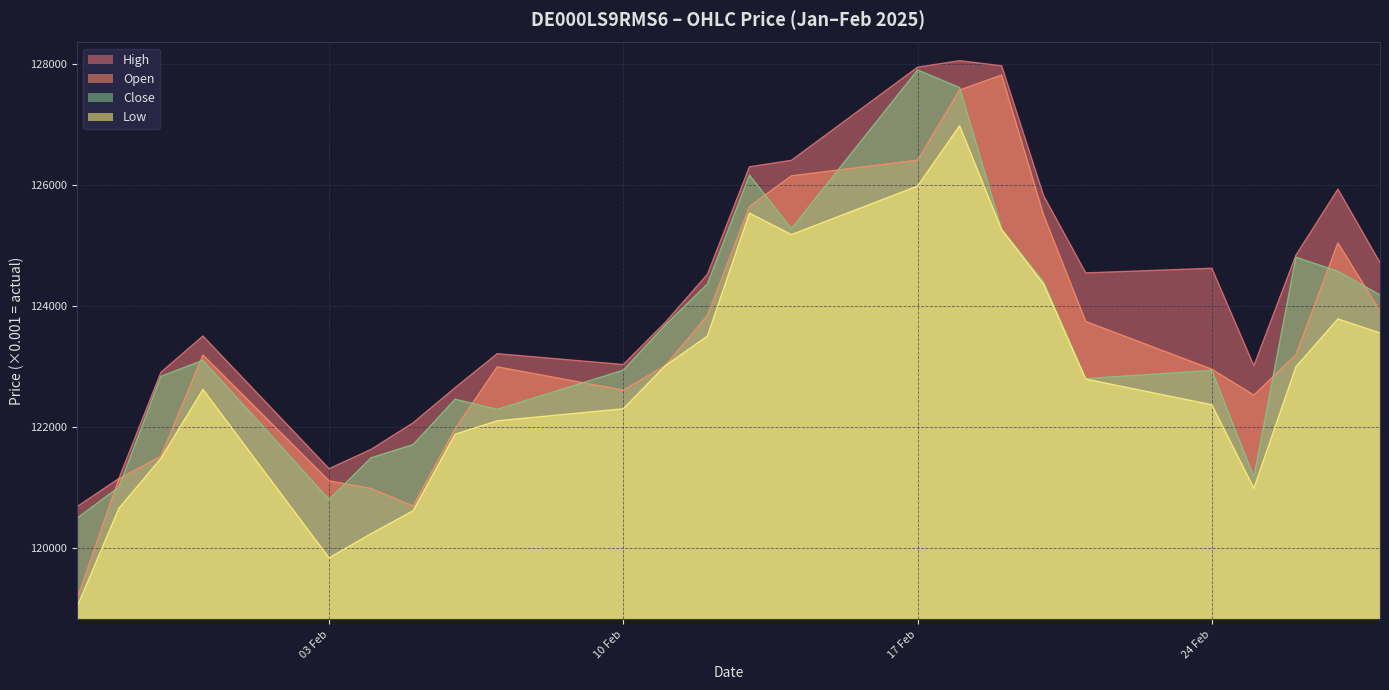

Reading right to left, extract all data points from this chart.

Open: 123916	125043	123200	122530	122958	123745	125500	127812	127565	126408	126149	125644	123845	123021	122612	122997	121977	120701	120989	121116	123192	121524	121148	119162
High: 124717	125929	124838	123015	124623	124547	125818	127964	128049	127941	126405	126297	124523	123732	123035	123214	122654	122073	121635	121316	123505	122907	121154	120688
Low: 123556	123787	122998	120993	122371	122795	124360	125261	126975	125980	125179	125534	123505	123016	122305	122106	121885	120622	120244	119845	122624	121486	120662	119029
Close: 124183	124574	124805	121178	122938	122803	124397	125271	127605	127896	125278	126161	124364	123689	122942	122295	122463	121714	121496	120810	123105	122839	121012	120498